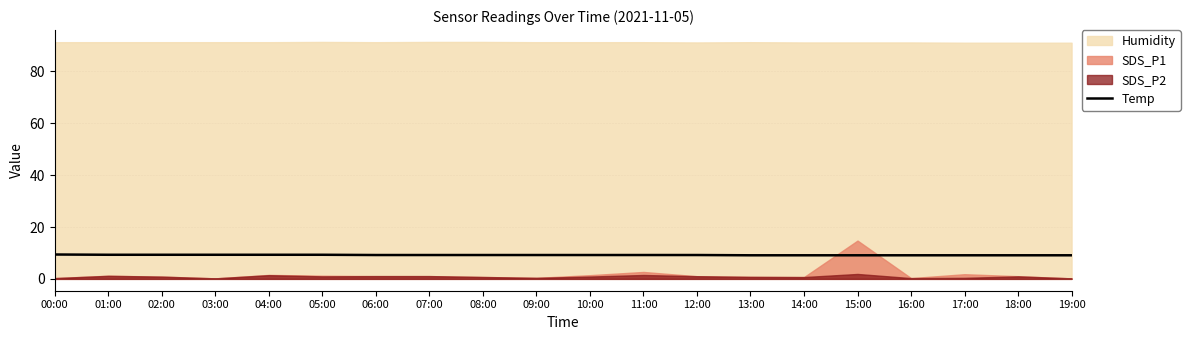

True or false: there are more than 2 points higher than both neighbors.

False